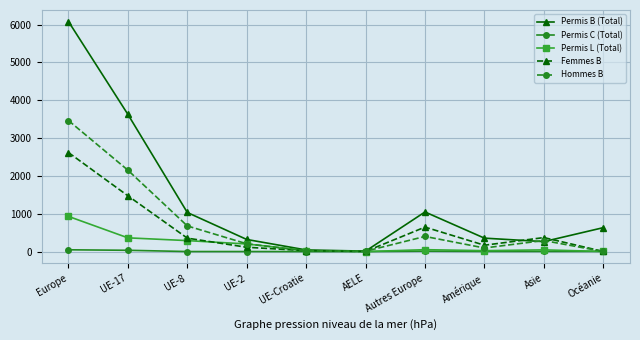

What is the label of the 6th point from the left?

AELE